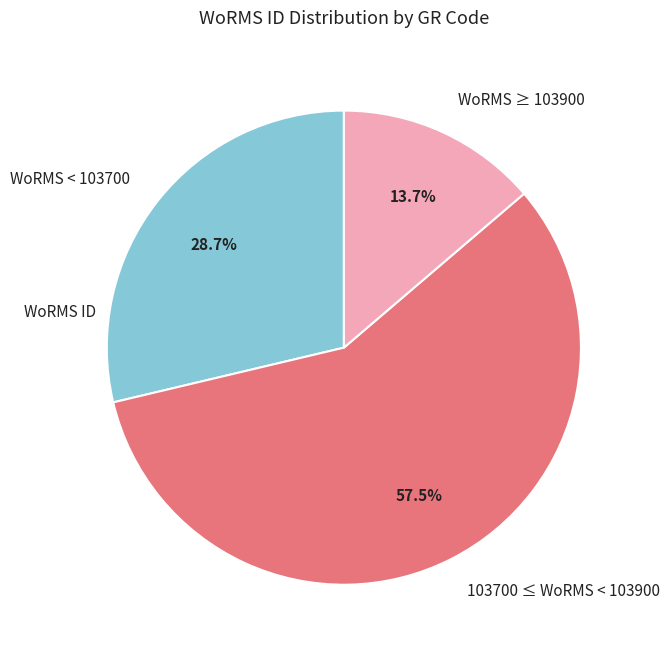

Which category has the smallest portion of the pie?

WoRMS ≥ 103900